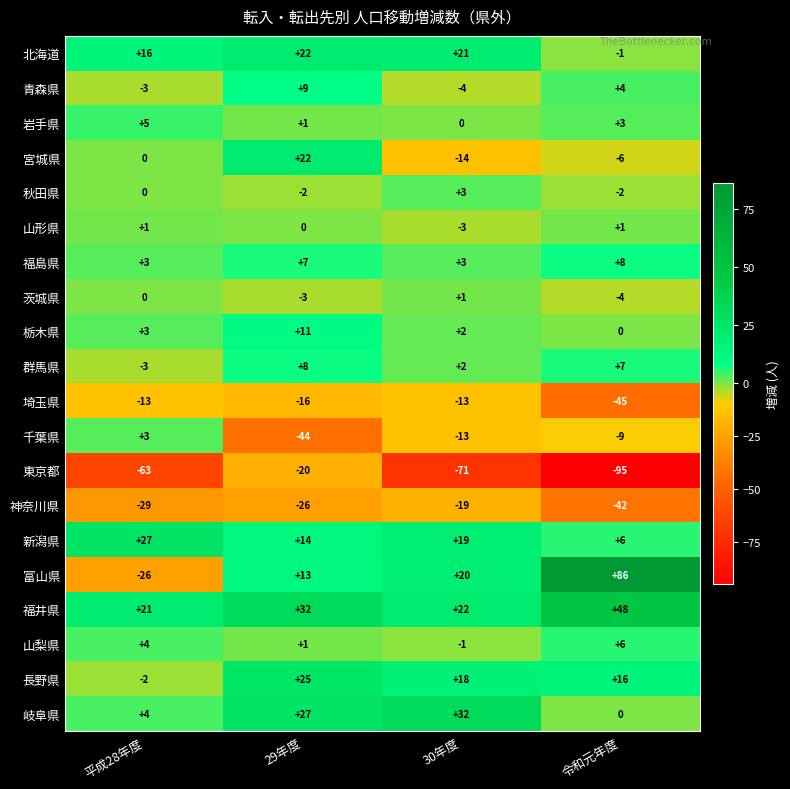

What is the spread (max minus min) of values at 平成28年度?

90